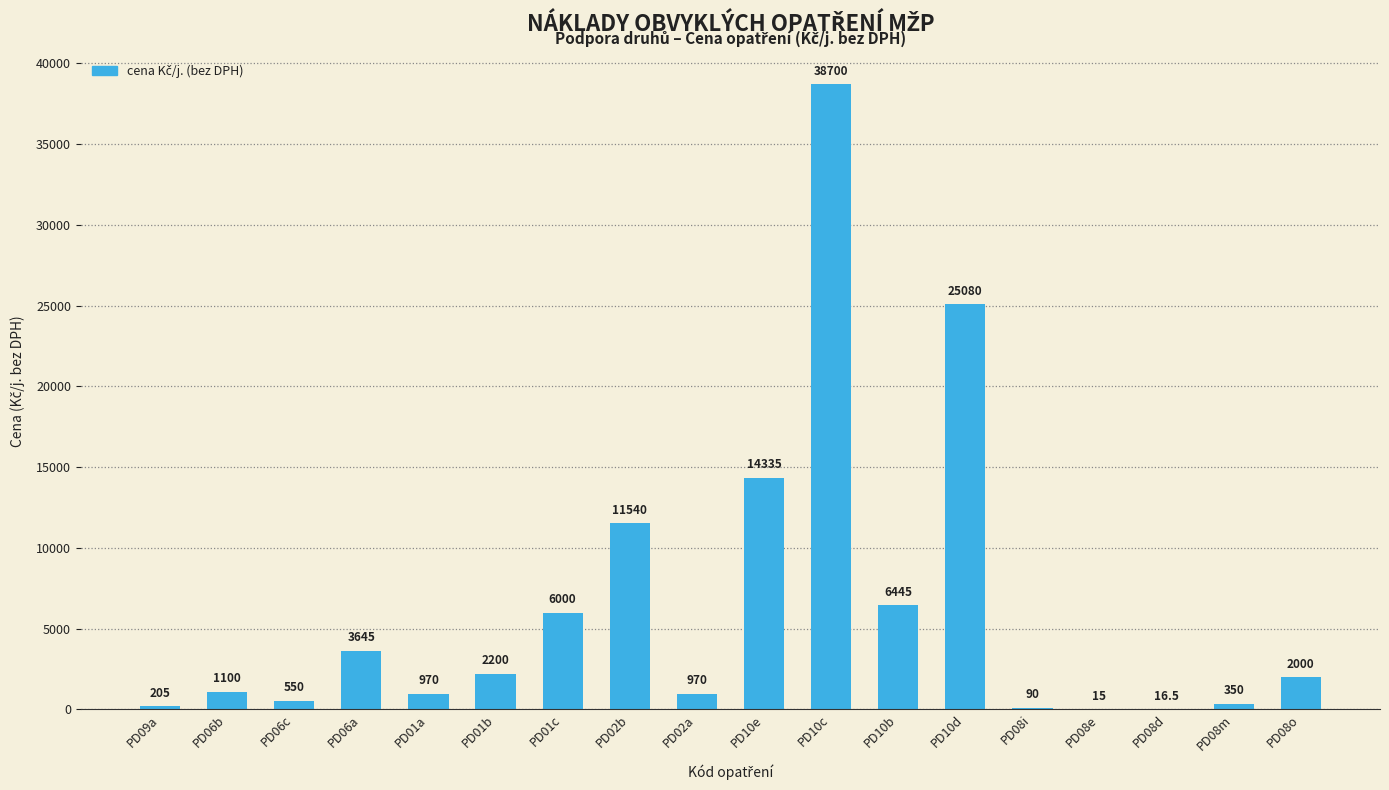

Between PD10d and PD06a, which is larger?

PD10d